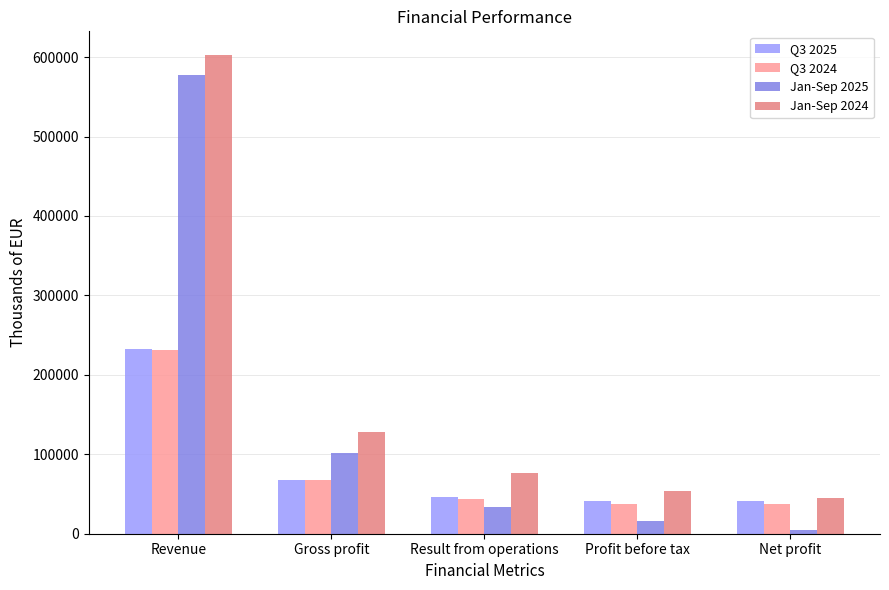

At which label does Q3 2025 first exceed 45878?

Revenue